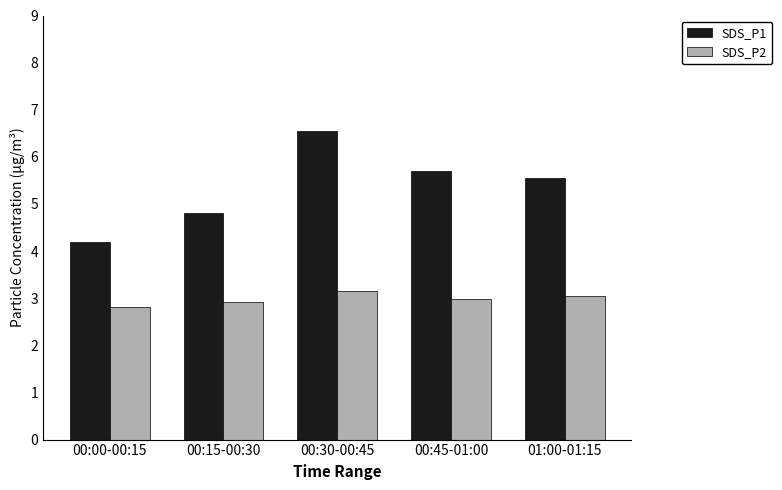

Which category has the lowest value in the SDS_P2 series?

00:00-00:15